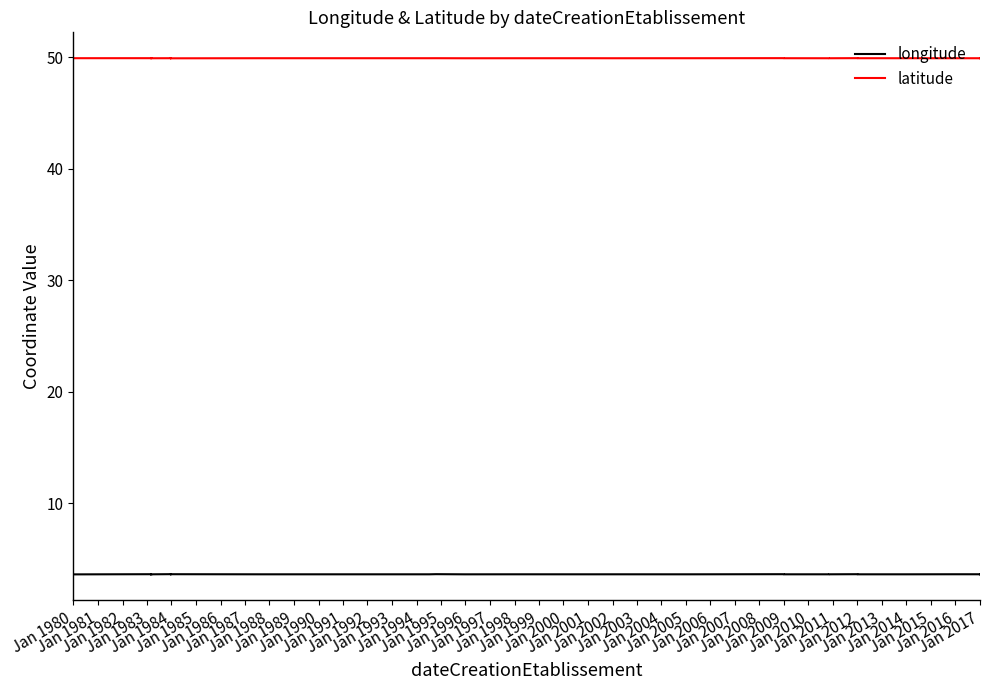

True or false: latitude has a value of 80.1 at Jan 2005.

False